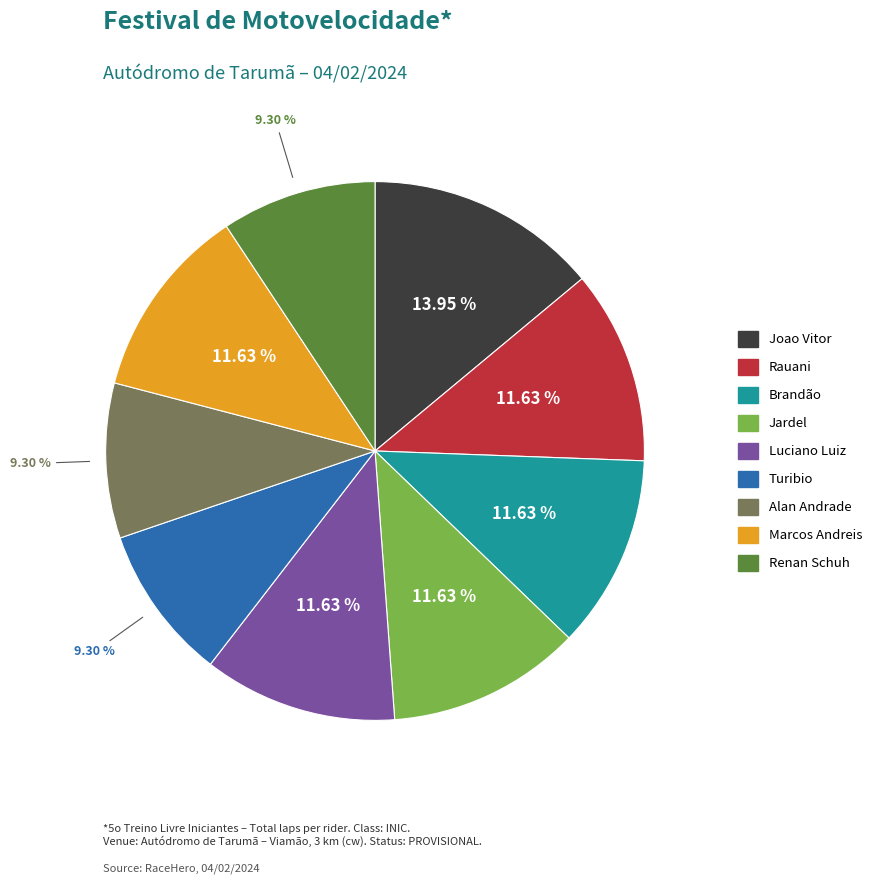

Is there a majority slice in this chart?

No